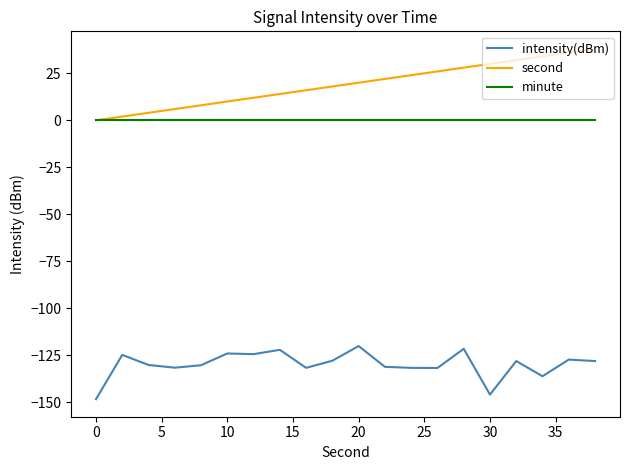

Which series has the largest range (max minus min)?

second